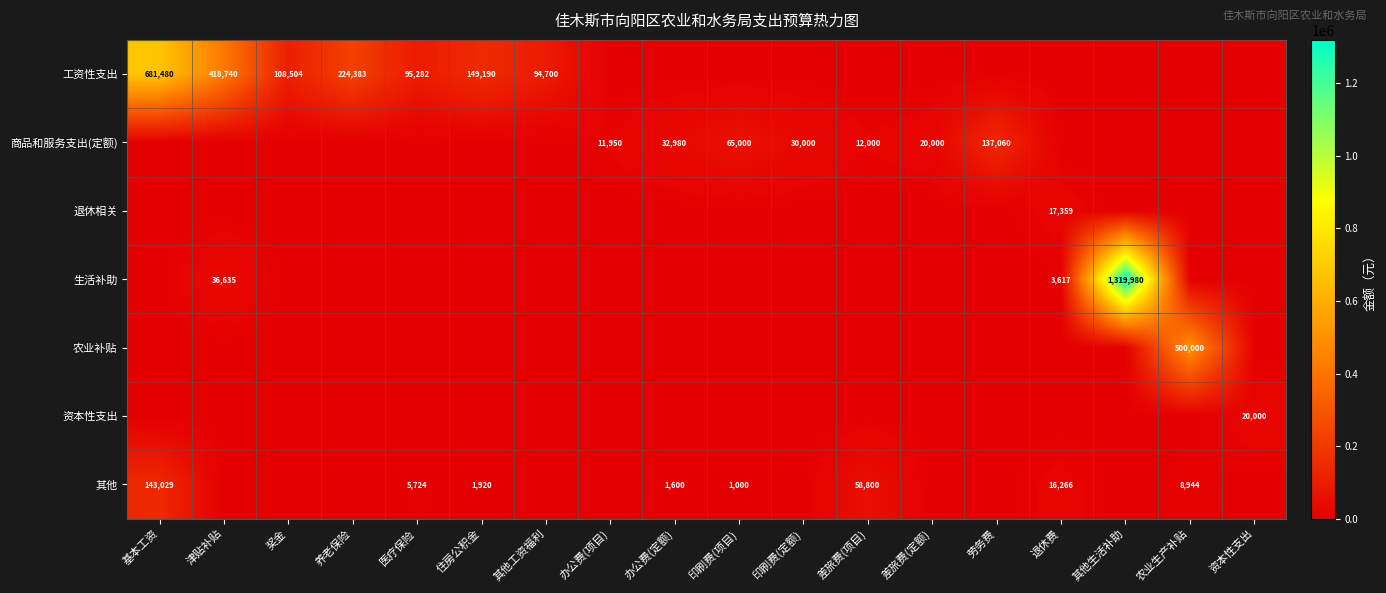

Which has a higher value, 劳务费 or 其他生活补助?

劳务费